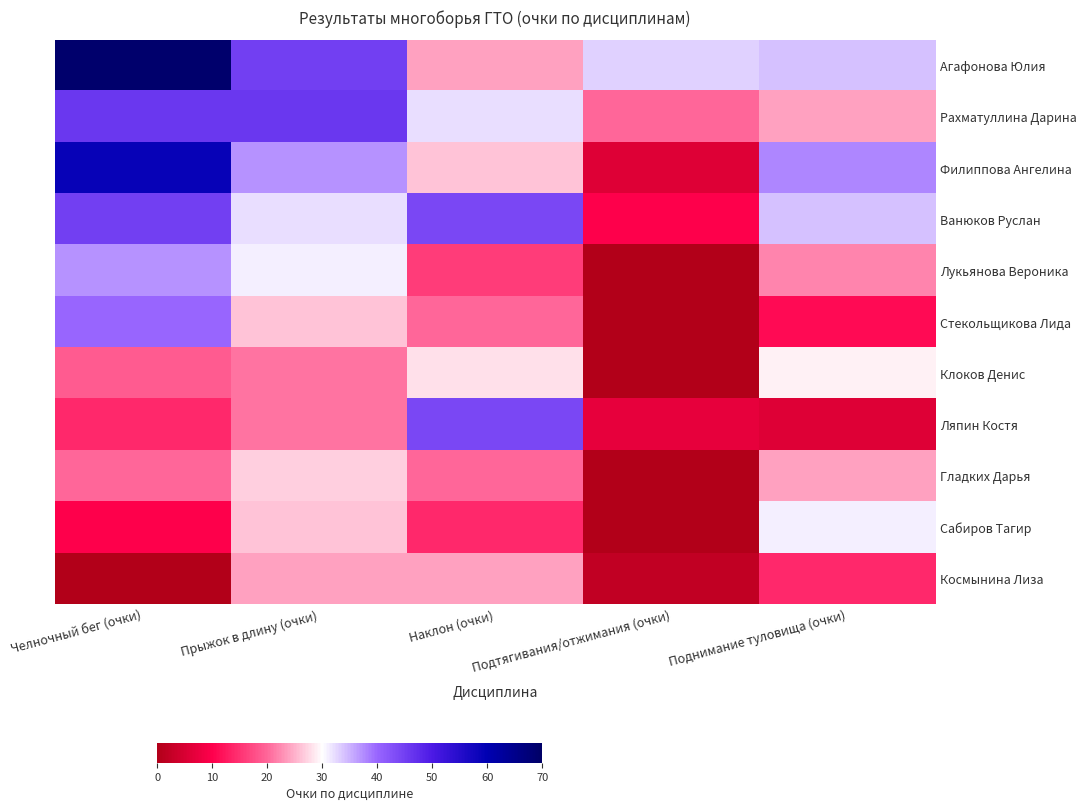

At which category is the sum across all series the highest?

Челночный бег (очки)